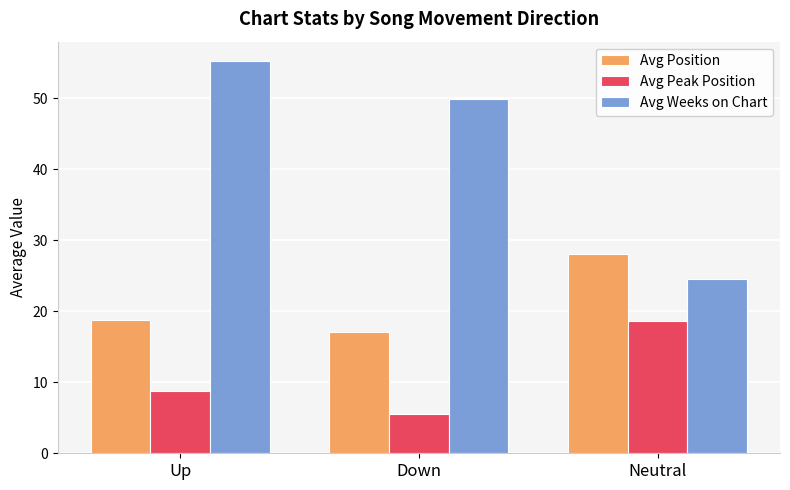

How many groups of bars are there?

3